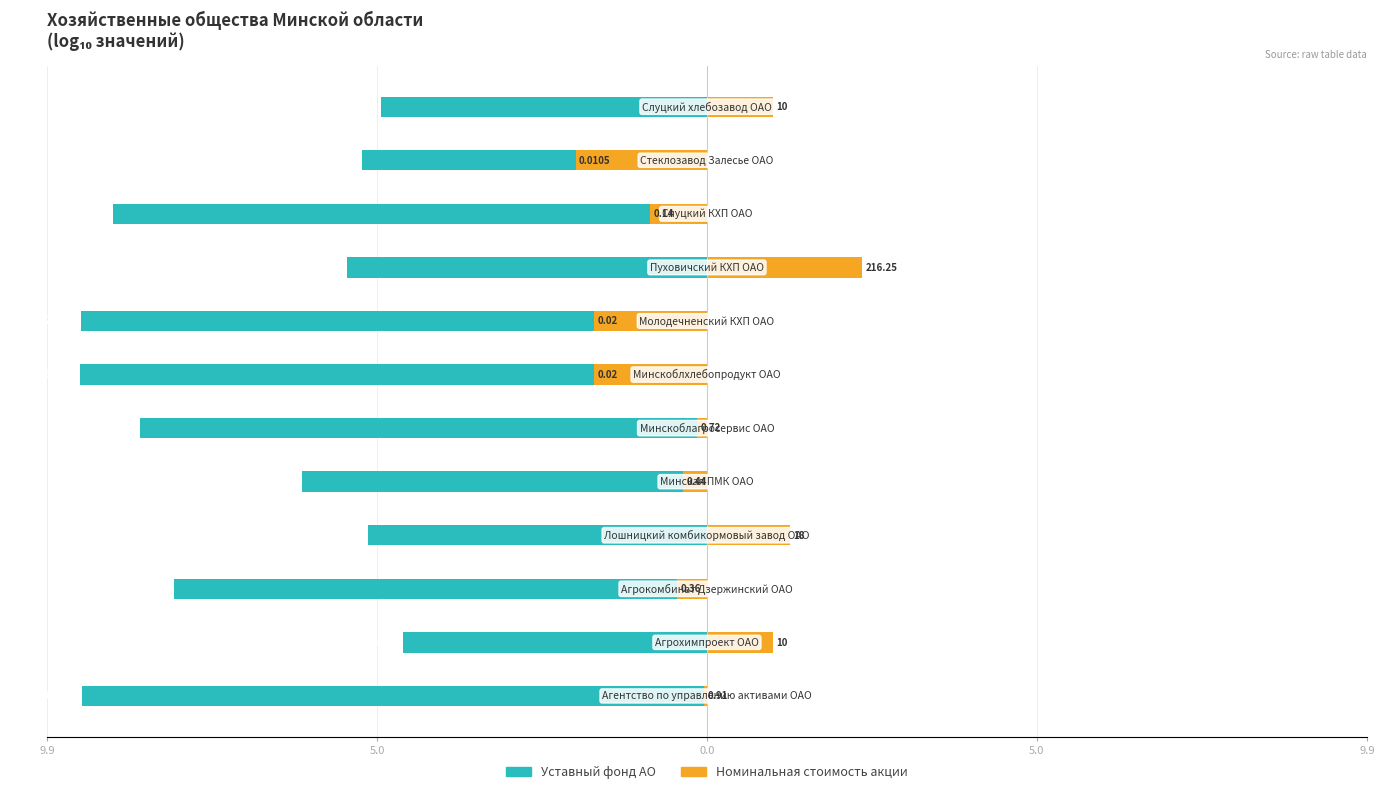

The value of Номинальная стоимость акции at 9.9 is -0.0. True or false?

True